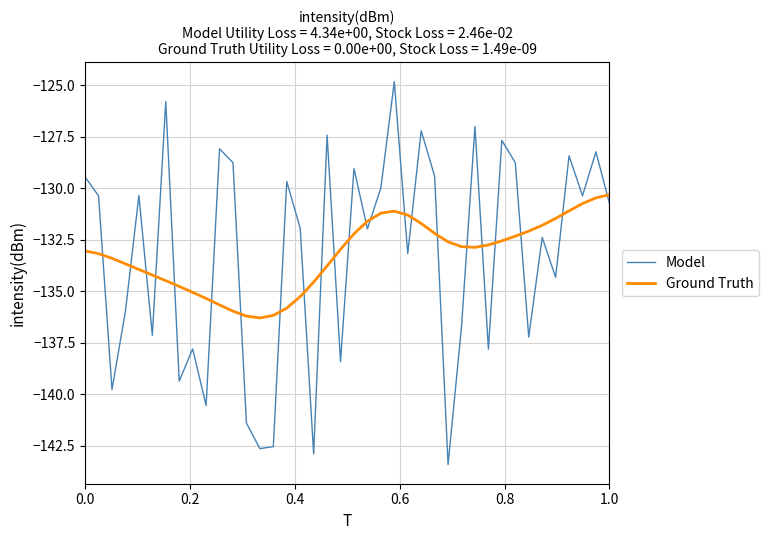

Which series has the widest spread of values?

Model